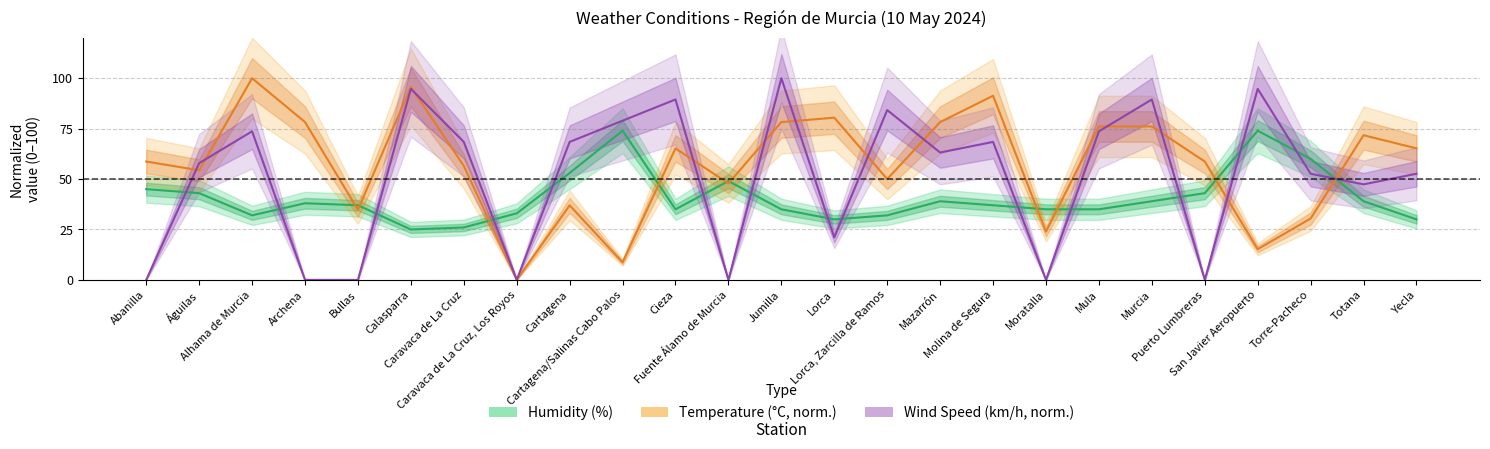

Which has a higher value, Archena or Lorca?

Archena